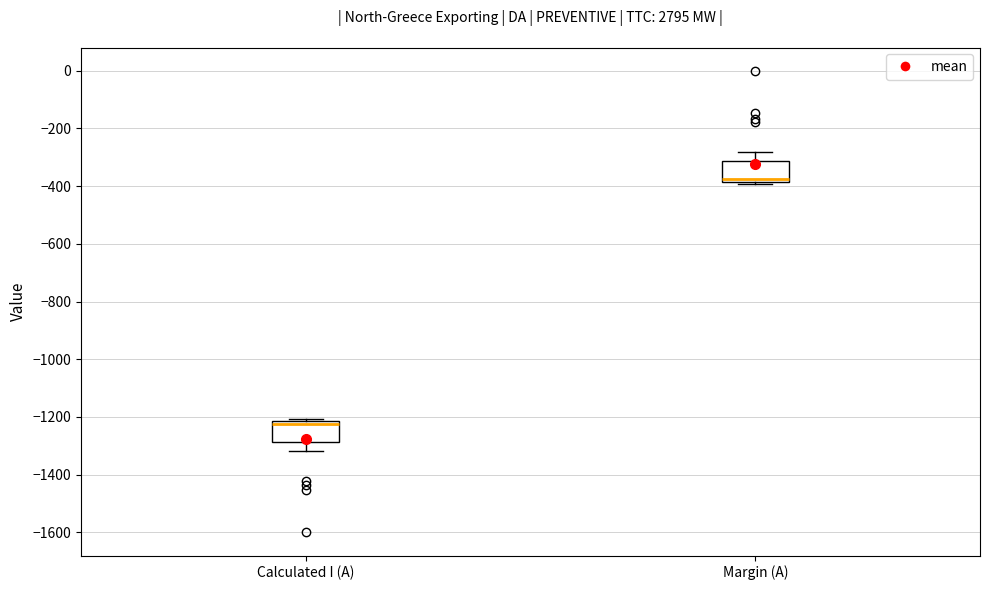

Reading left to right, read every box against the y-axis: the position of its median line, the range the box covers, and the ends of its whiskers. The values are not printed on the chart, so give them approximately, as read against the axis.

Calculated I (A): median -1220 (just below the box's upper edge), box -1280 to -1220, whiskers -1320 to -1200
Margin (A): median -380 (just above the box's lower edge), box -380 to -320, whiskers -400 to -280